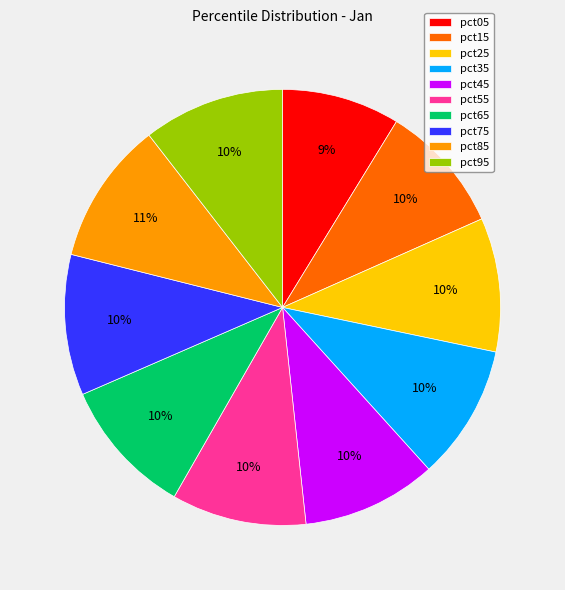

To the nearest percent, what is the average slice percentage?

10%